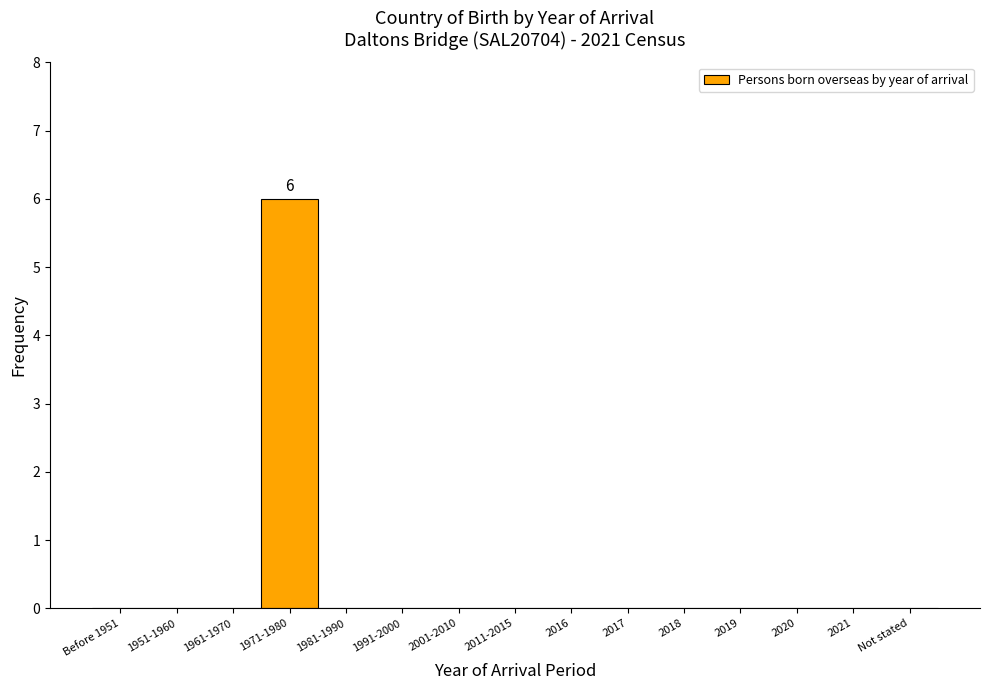

Reading right to left, list all the values displayed in this chart.

Not stated=0	2021=0	2020=0	2019=0	2018=0	2017=0	2016=0	2011-2015=0	2001-2010=0	1991-2000=0	1981-1990=0	1971-1980=6	1961-1970=0	1951-1960=0	Before 1951=0